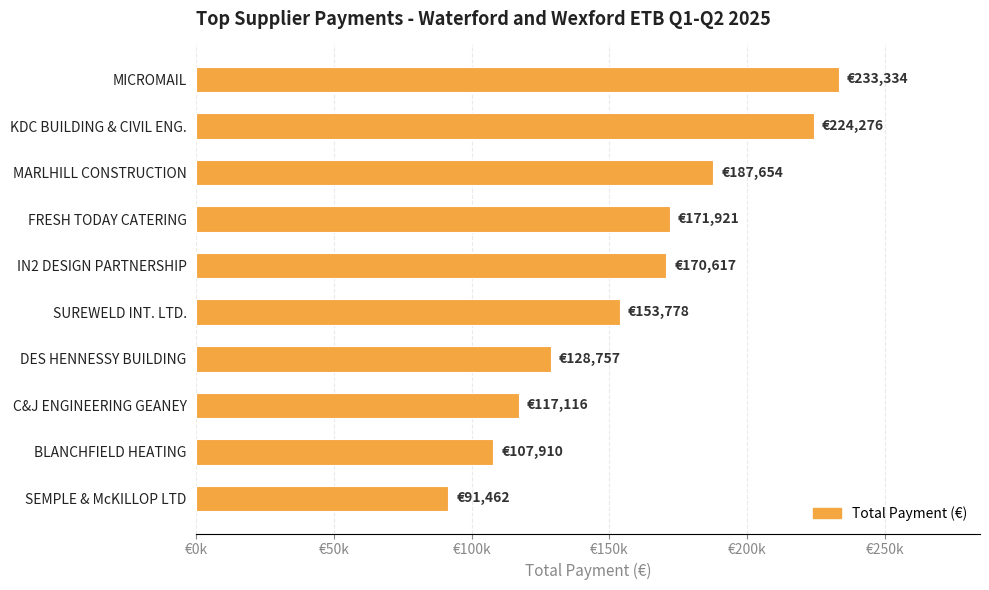

What is the difference between the maximum and minimum values?

141872.7